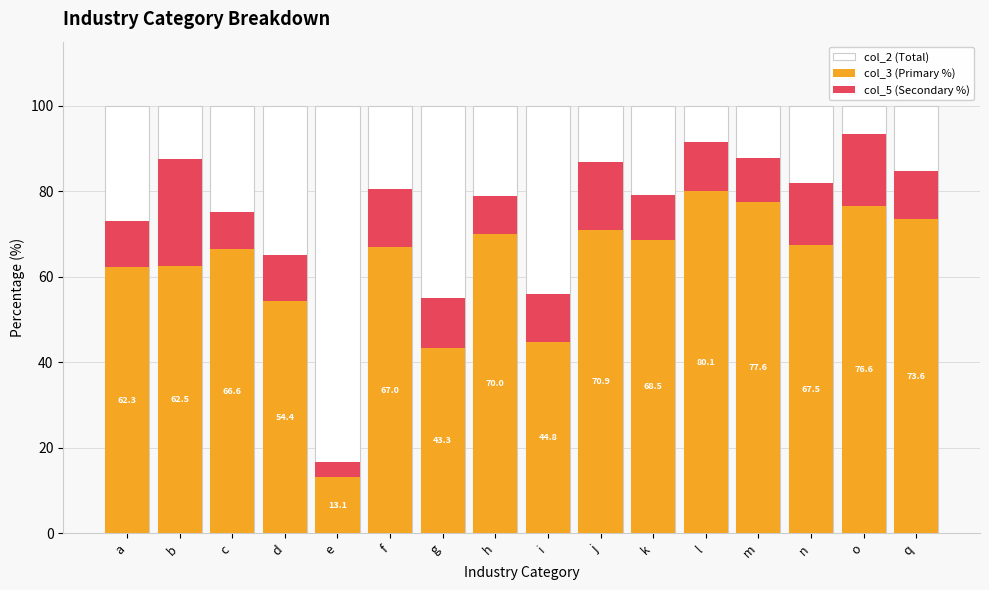

What is the approximate value of col_3 (Primary %) at f?

67.0